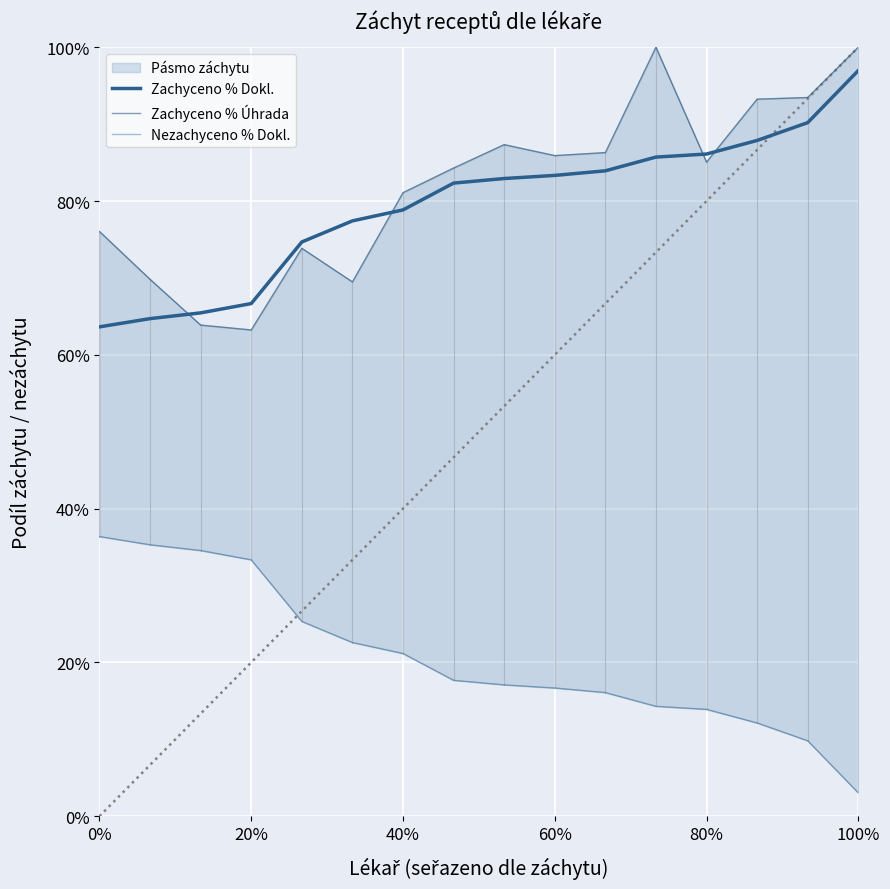

True or false: Nezachyceno % Dokl. has more than 0 points higher than both neighbors.

False